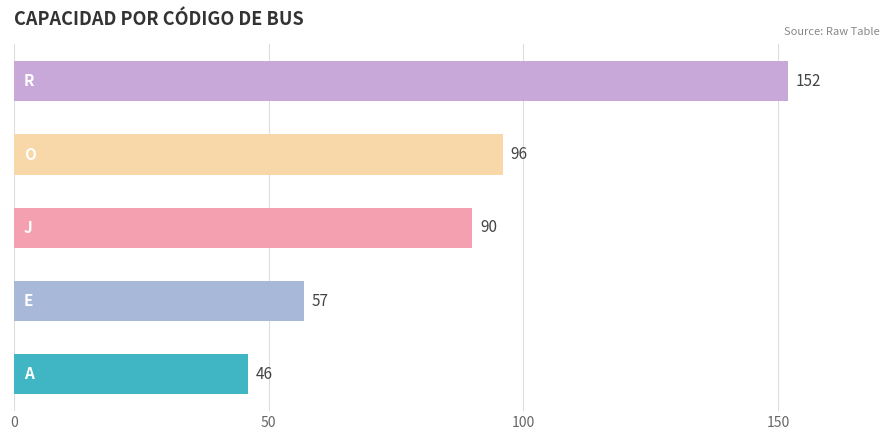

What is the smallest value displayed?

46